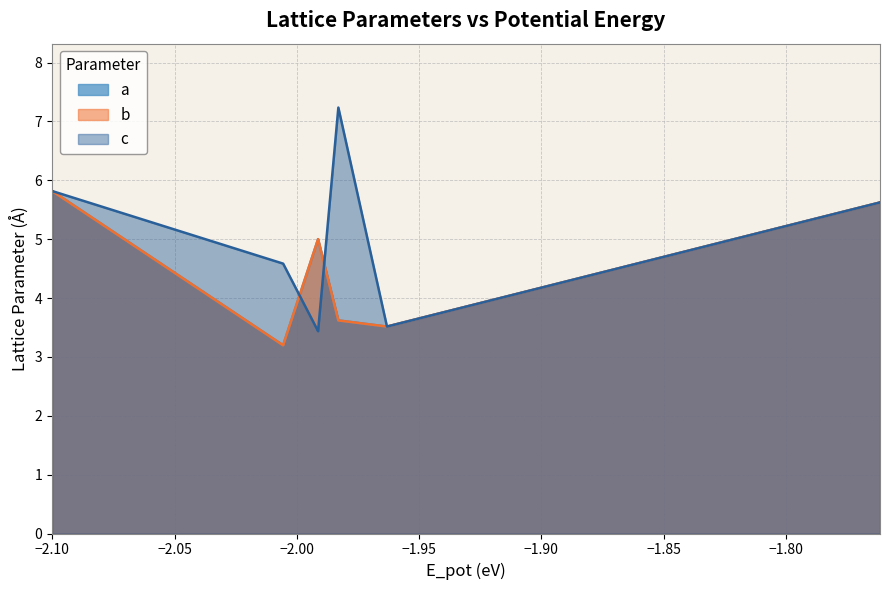

What is the highest value of the c series?

7.2